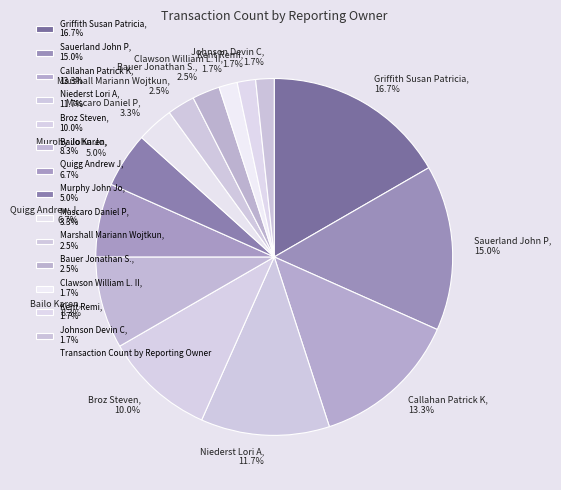

To the nearest percent, what is the average slice percentage?

7%